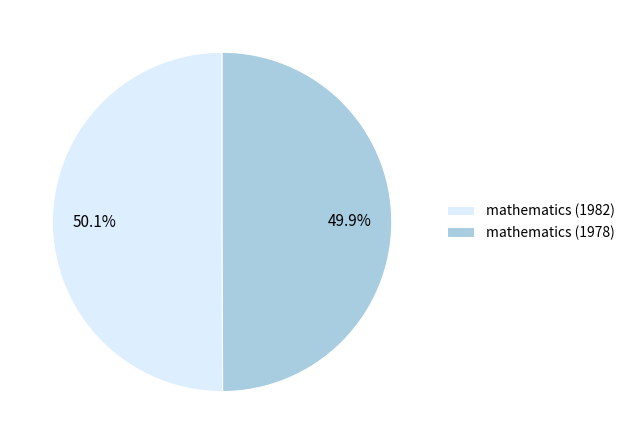

To the nearest percent, what is the average slice percentage?

50%